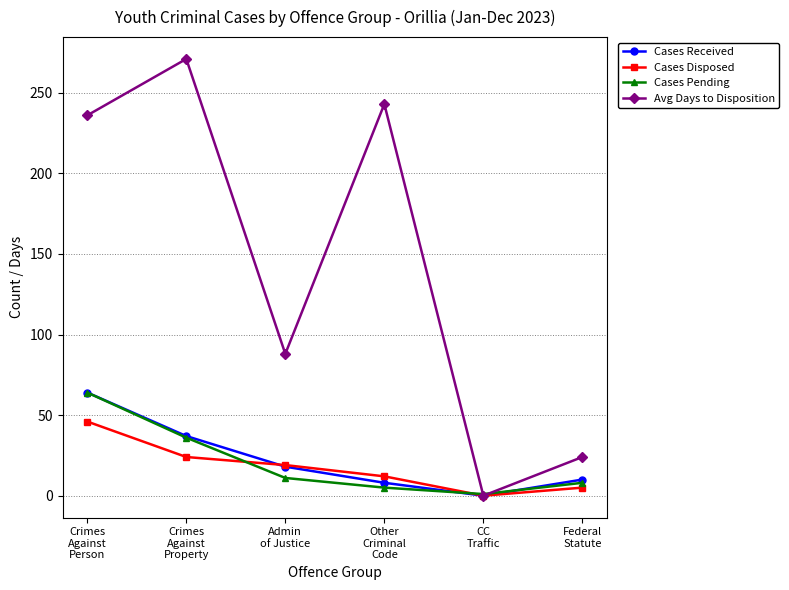

How many interior local peaks does the Avg Days to Disposition series have?

2